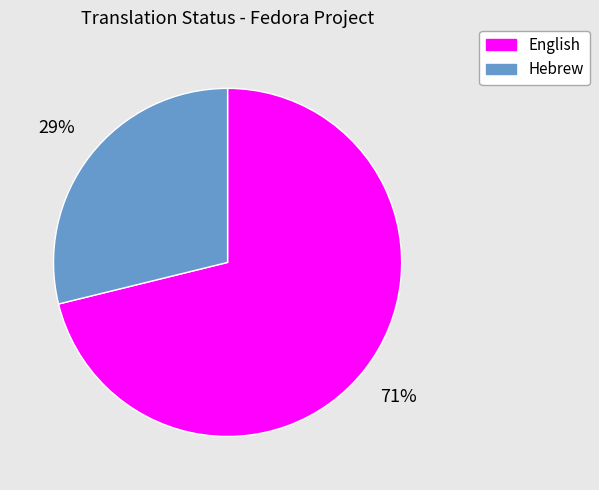

Which slice represents more than half of the pie?

English